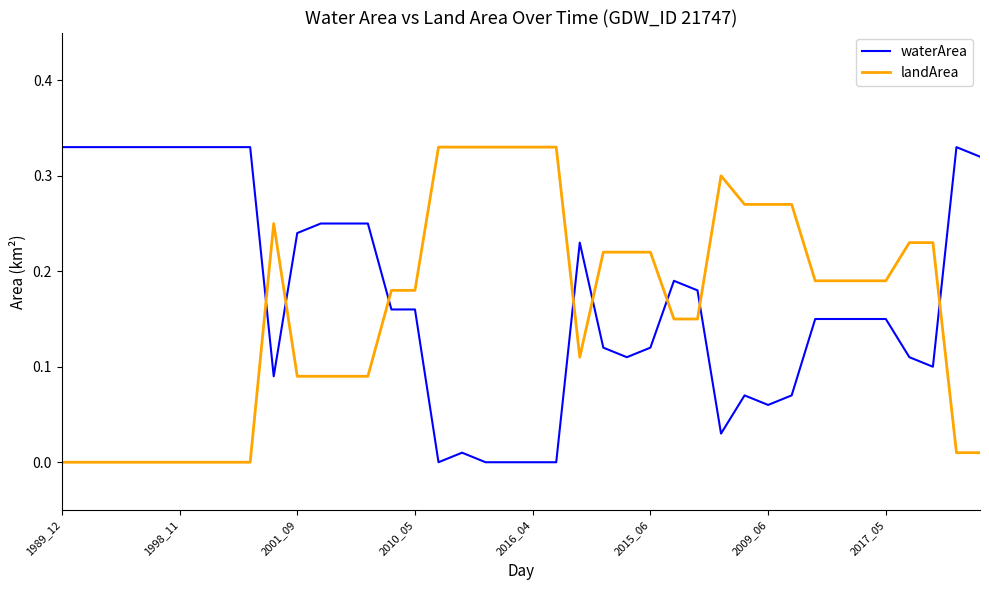

True or false: landArea and waterArea cross at least once.

True